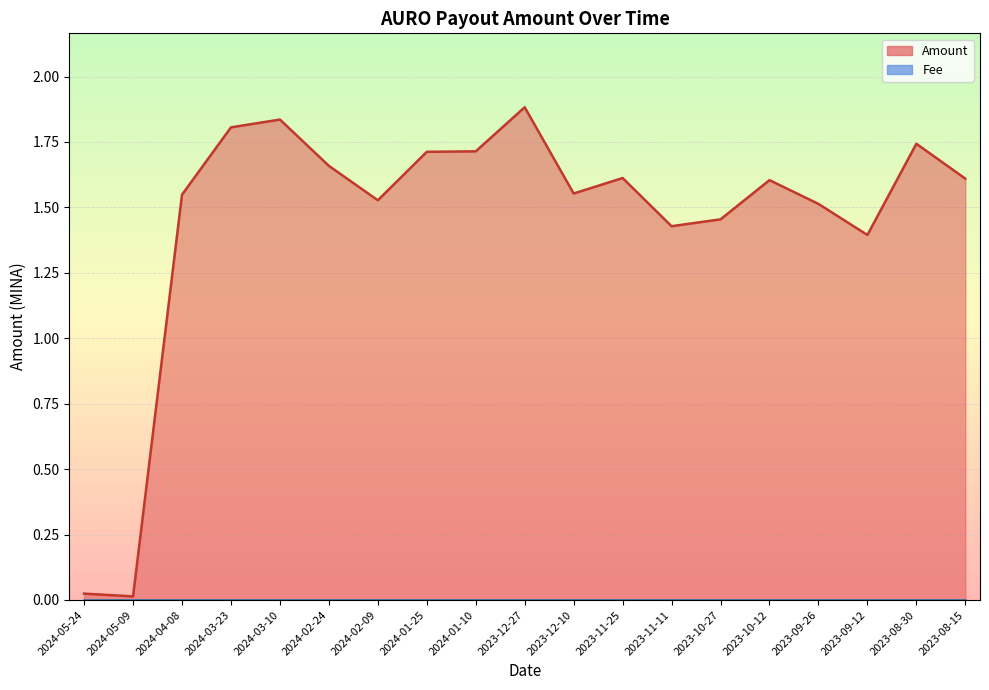

Where is the first local minimum?

2024-05-09